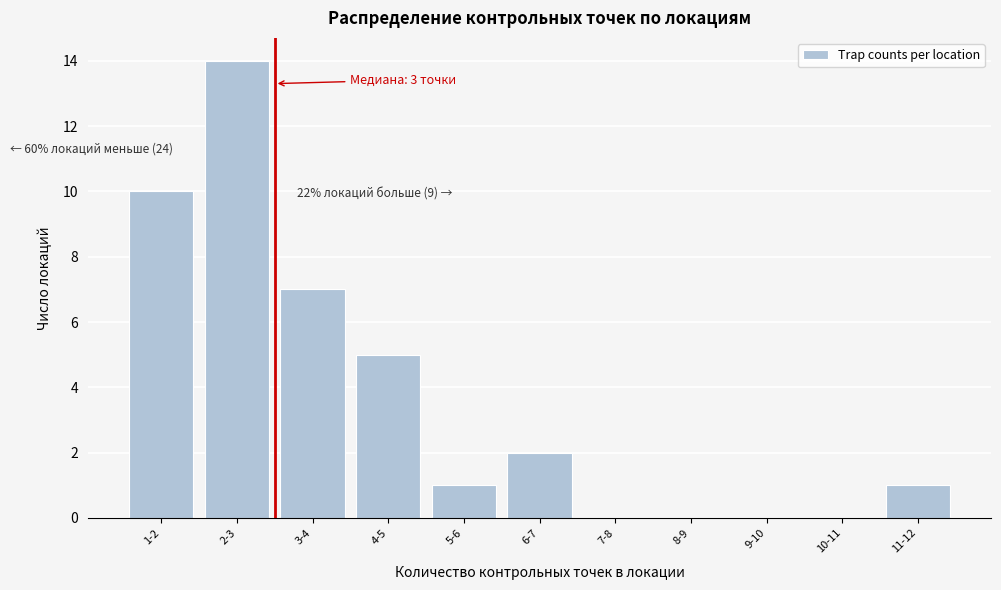

Reading right to left, extract all data points from this chart.

11-12=1	10-11=0	9-10=0	8-9=0	7-8=0	6-7=2	5-6=1	4-5=5	3-4=7	2-3=14	1-2=10